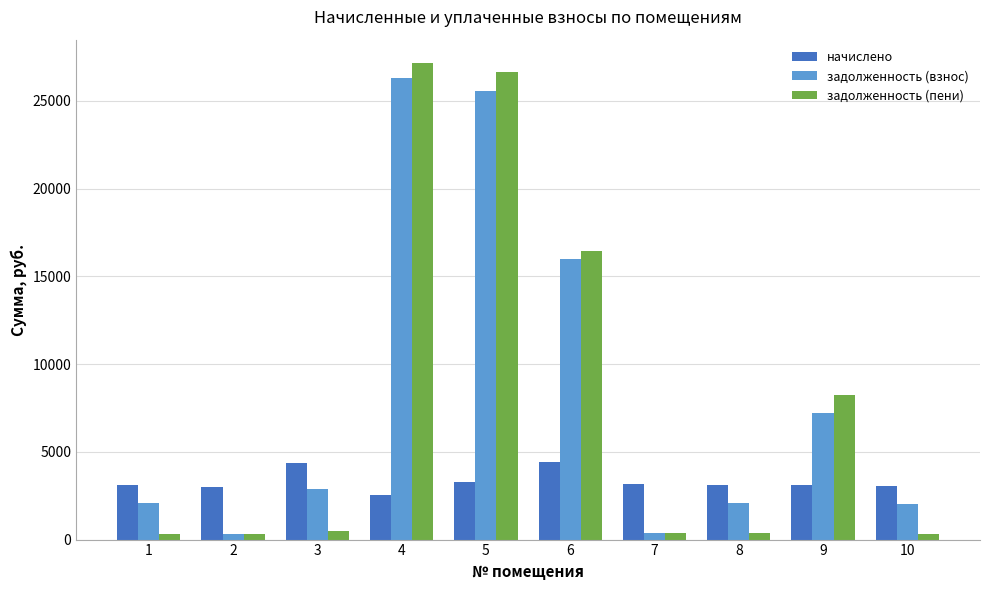

What is the maximum value shown in the chart?

27138.2